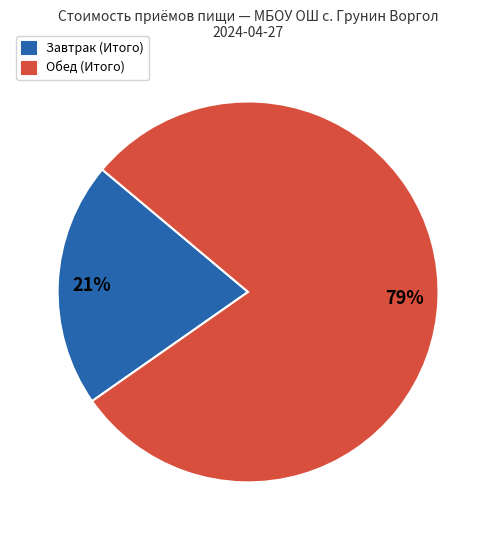

Does Обед (Итого) account for over 50% of the chart?

Yes